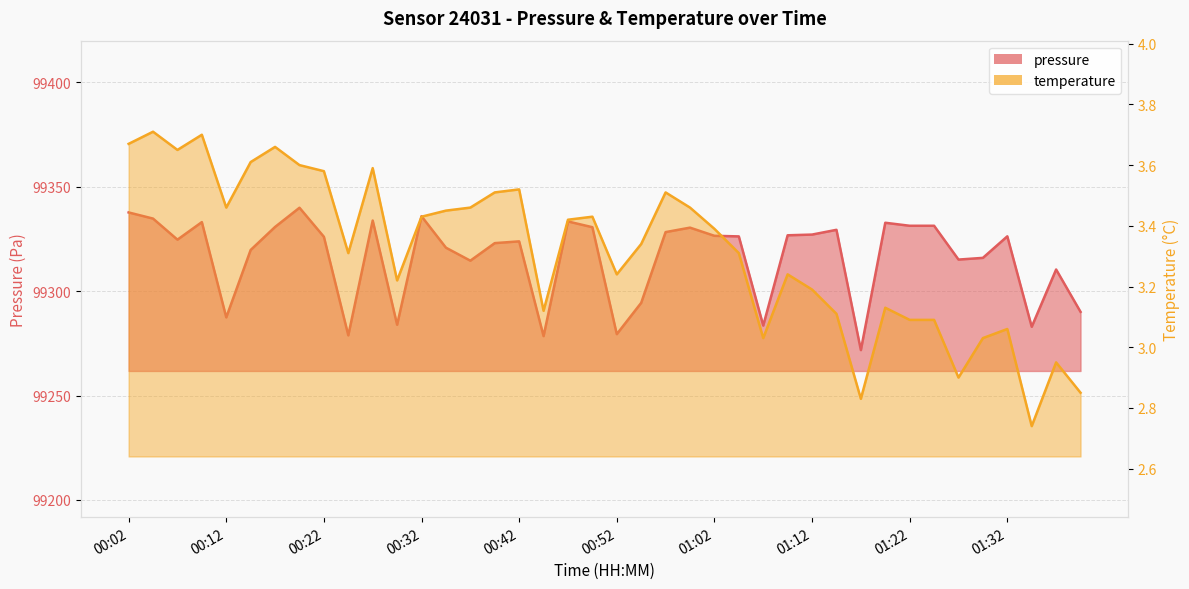

What is the spread (max minus min) of values at 01:15?

99326.2